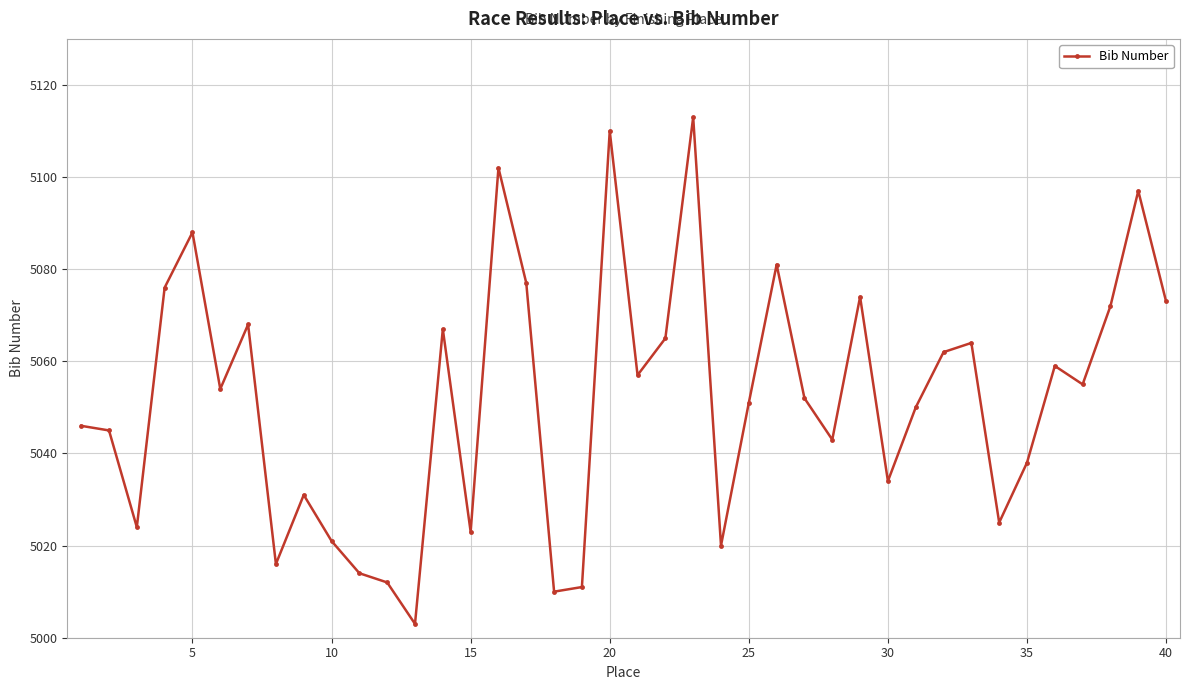

What is the value of the 7th point from the left?

5068